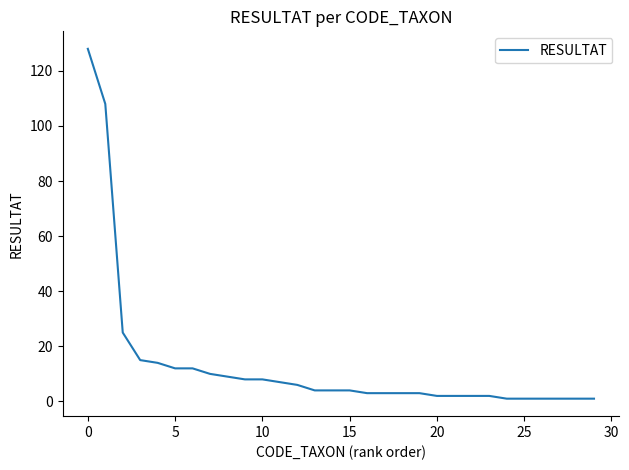

What is the difference between the maximum and minimum values?

127